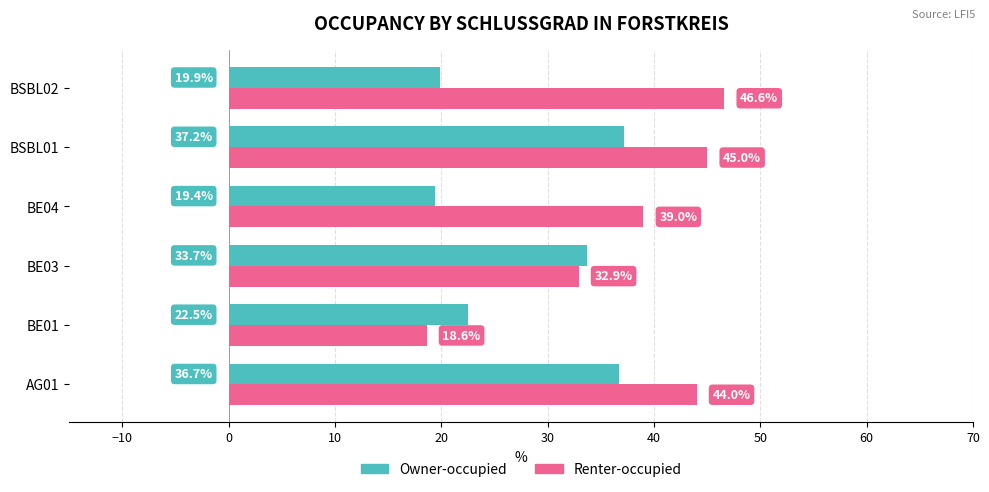

True or false: Owner-occupied has a value of 35.9 at BE01.

False